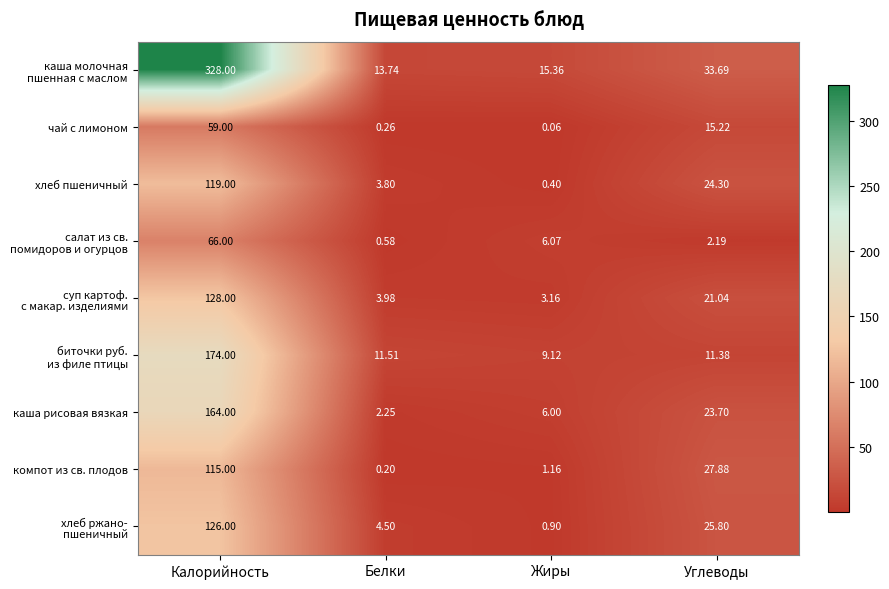

At which category is the sum across all series the highest?

Калорийность